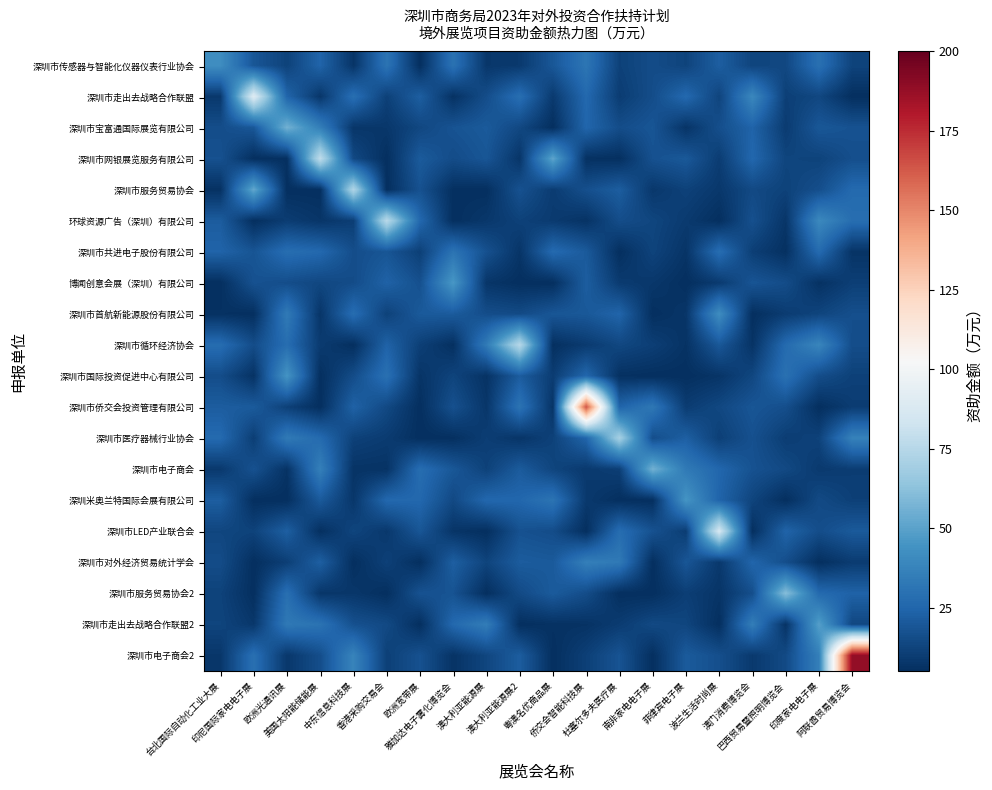

What is the smallest value displayed?

5.0